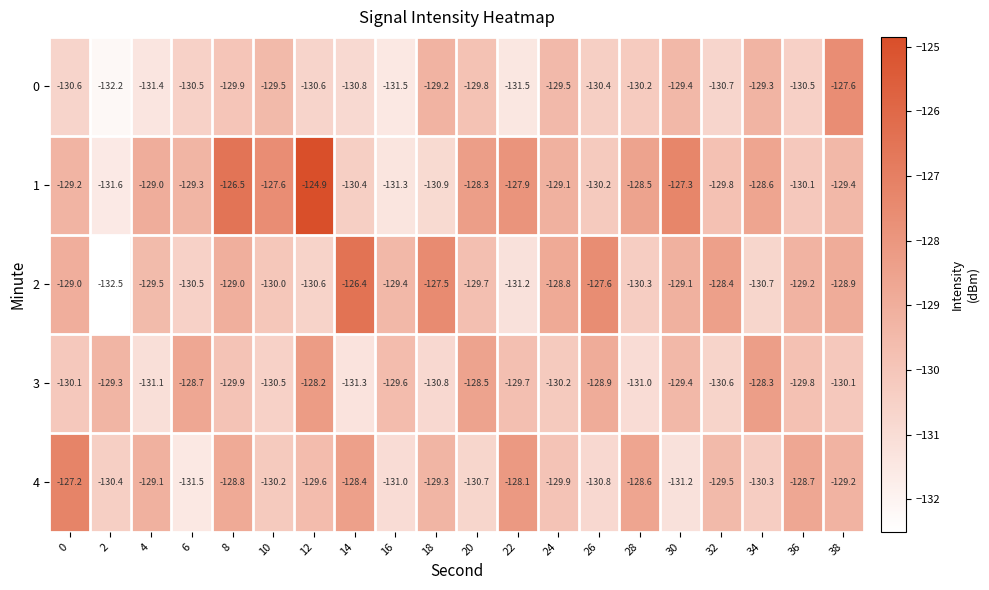

What is the difference between the 3 values at 22 and 10?

0.8